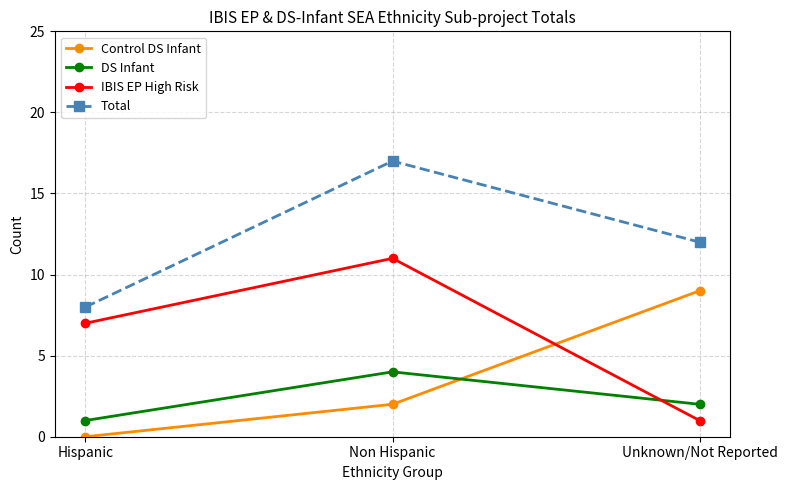

What is the difference between the maximum and minimum values in the Total series?

9